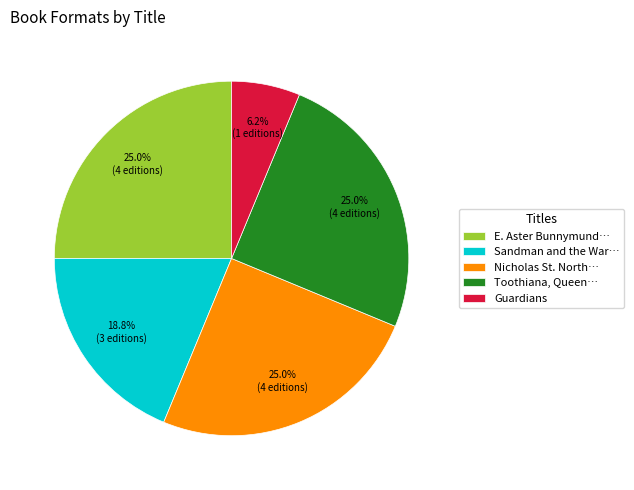

How much of the chart is everything except Nicholas St. North…?

75.0%